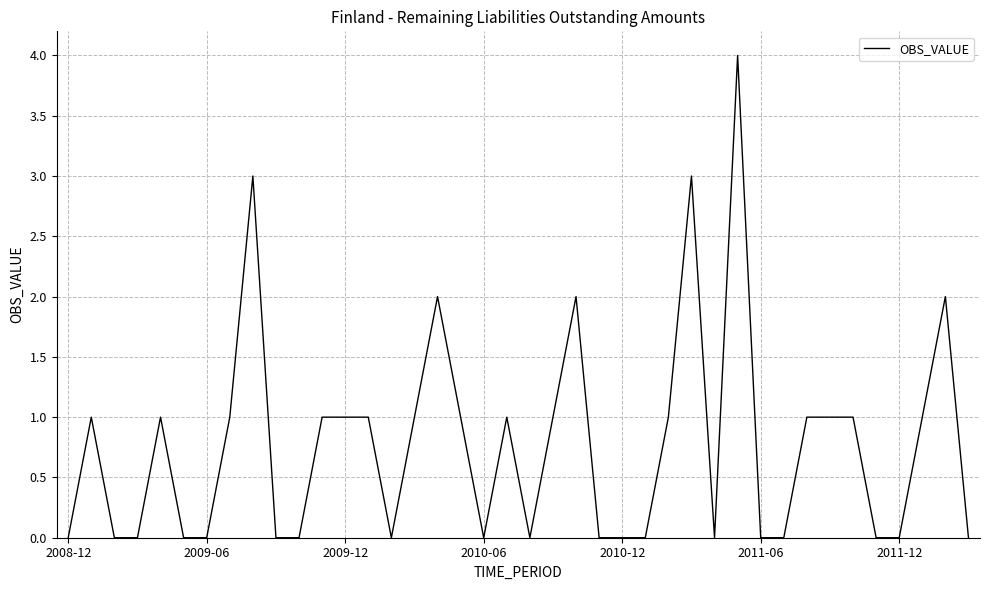

What is the greatest value displayed?

4